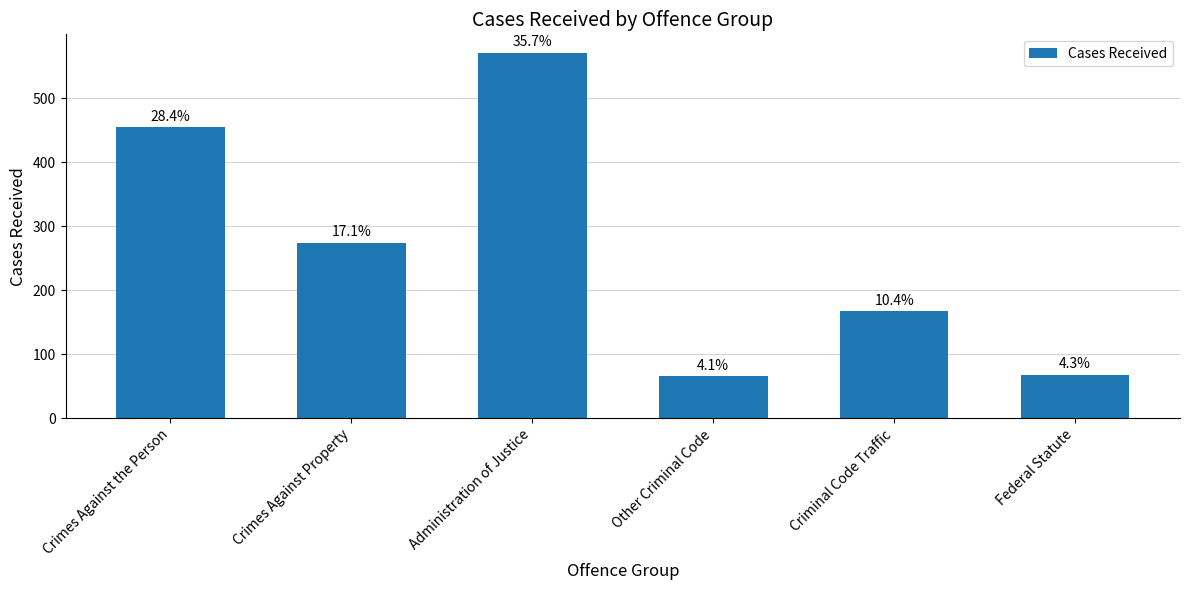

Between Crimes Against the Person and Criminal Code Traffic, which is larger?

Crimes Against the Person